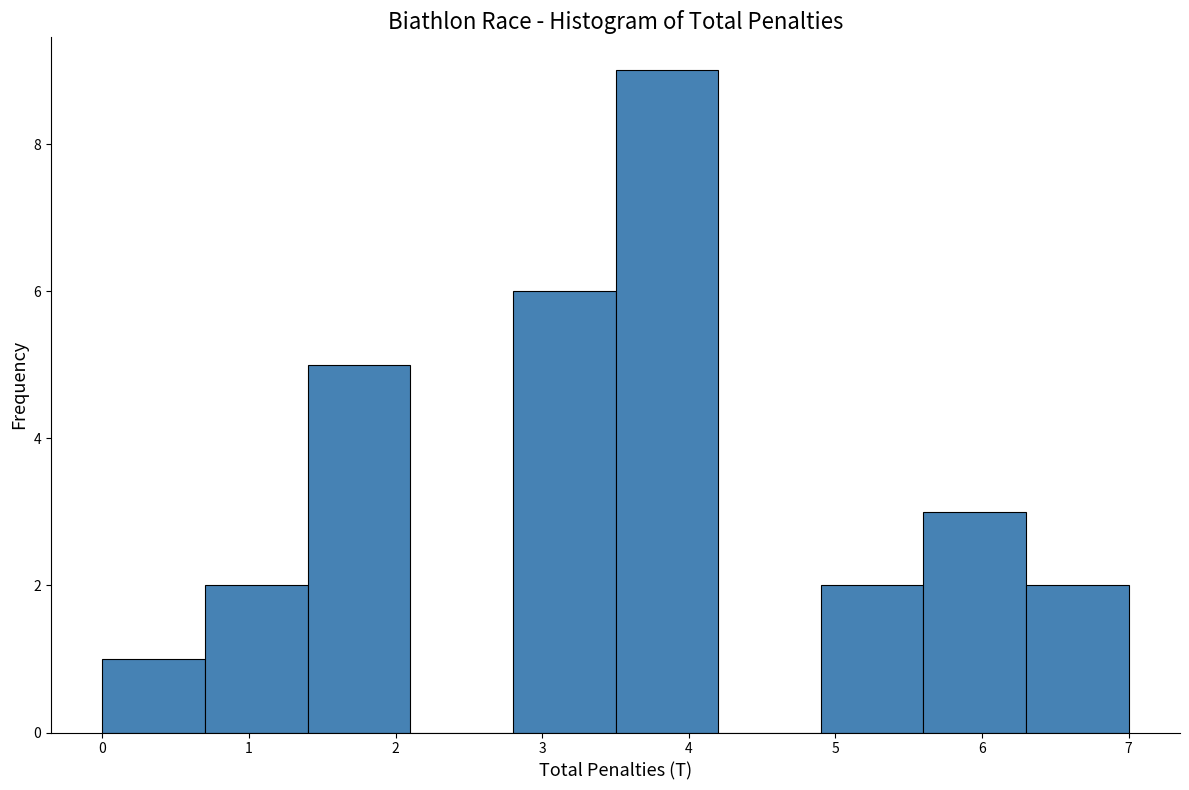

Reading left to right, transcribe this chart: for each bar, give the range it covers on the x-axis and its height. The values are not printed on the chart, so give them approximately, as read against the axis.

0.0 to 0.7: 1
0.7 to 1.4: 2
1.4 to 2.1: 5
2.1 to 2.8: 0
2.8 to 3.5: 6
3.5 to 4.2: 9
4.2 to 4.9: 0
4.9 to 5.6: 2
5.6 to 6.3: 3
6.3 to 7.0: 2